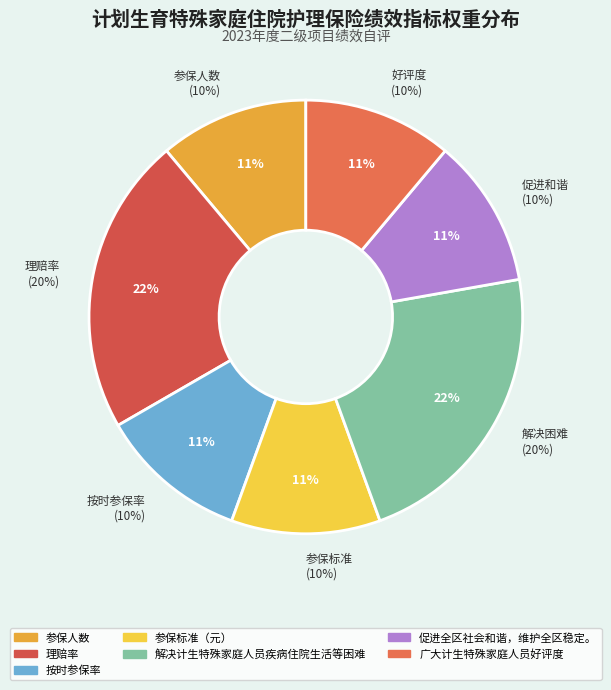

What is the change in value from 参保人数 to 理赔率?

+10